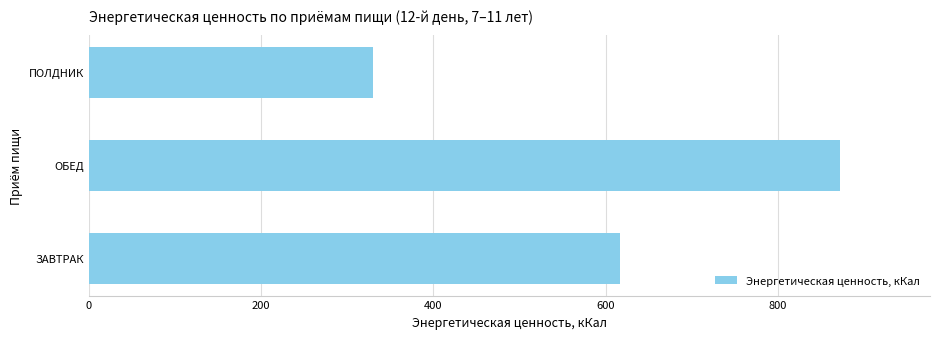

Is it true that the value at ЗАВТРАК is 617.1?

True